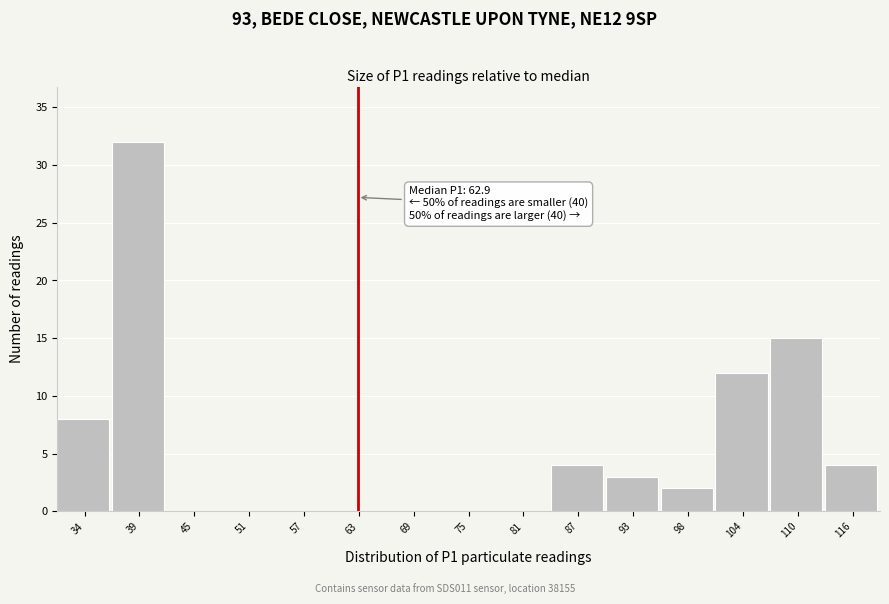

Over which range of the x-axis is the bar tallest?

36 to 42